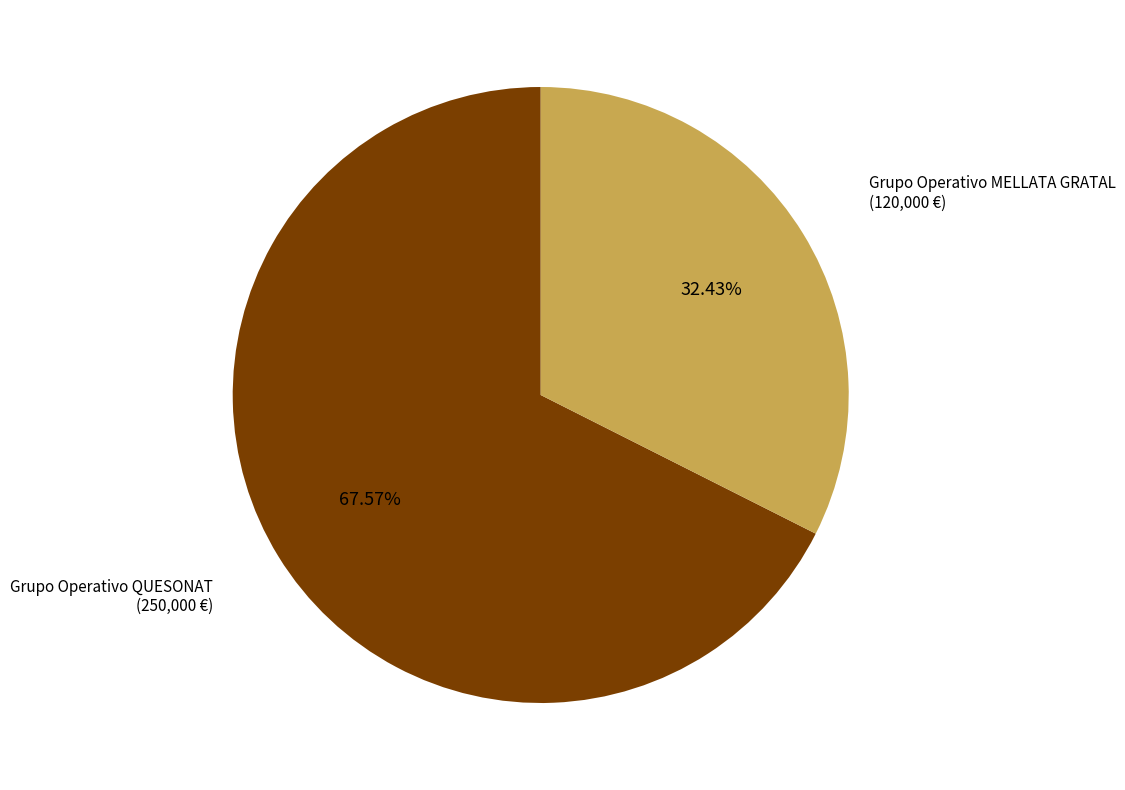

Between Grupo Operativo MELLATA GRATAL and Grupo Operativo QUESONAT, which is larger?

Grupo Operativo QUESONAT